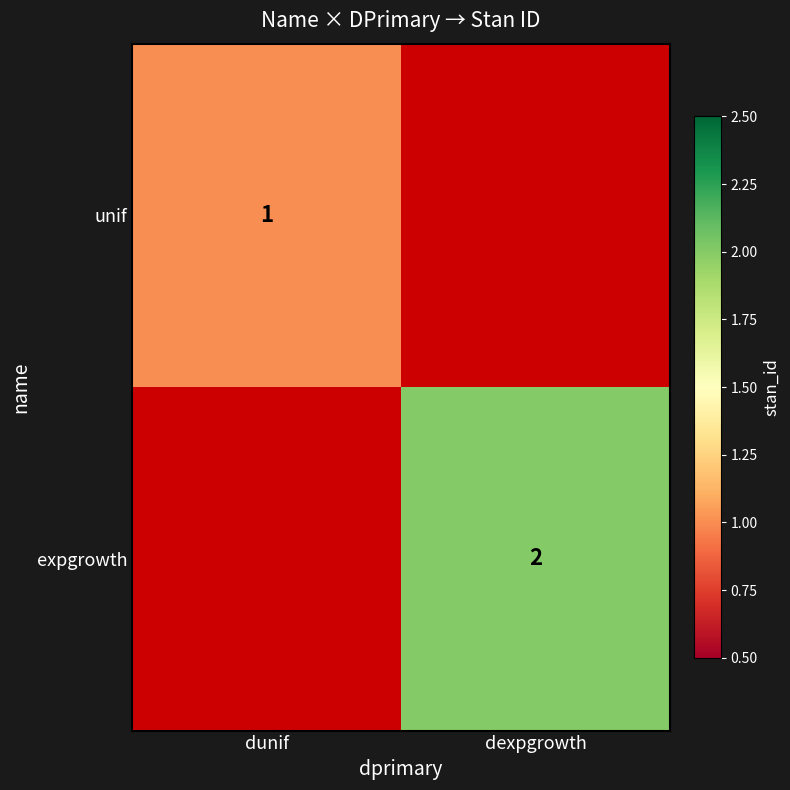

The value of expgrowth at dexpgrowth is 2. True or false?

True